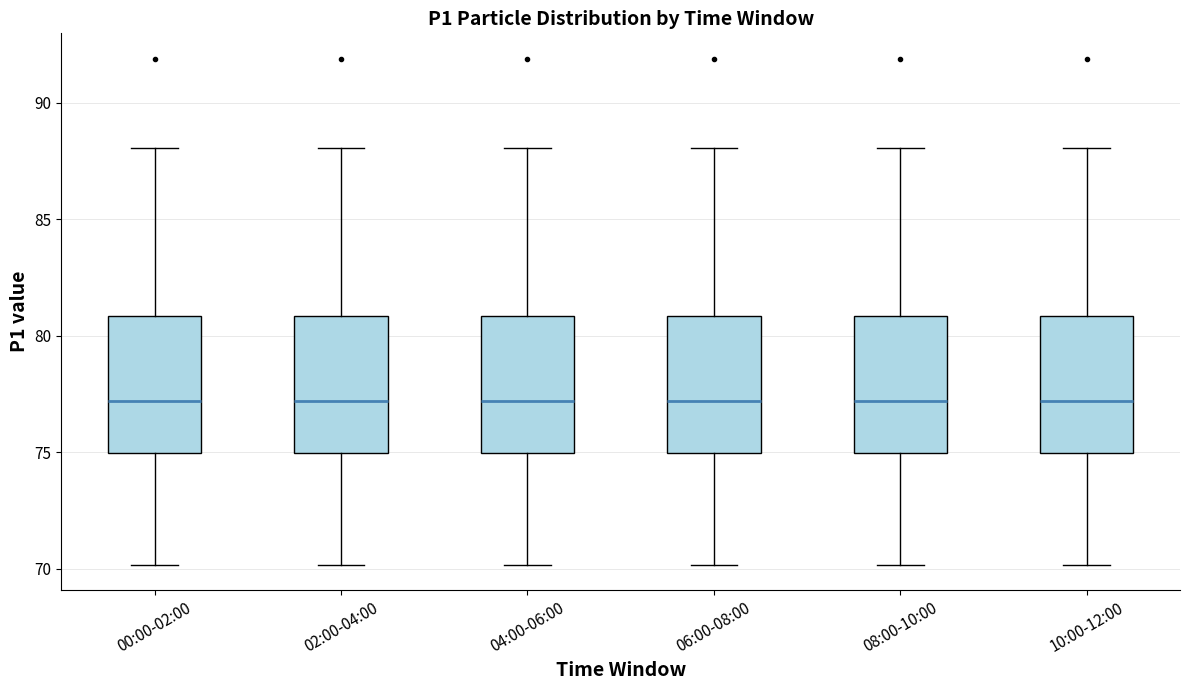

Reading left to right, read every box against the y-axis: the position of its median line, the range the box covers, and the ends of its whiskers. The values are not printed on the chart, so give them approximately, as read against the axis.

00:00-02:00: median 77, box 75 to 81, whiskers 70 to 88
02:00-04:00: median 77, box 75 to 81, whiskers 70 to 88
04:00-06:00: median 77, box 75 to 81, whiskers 70 to 88
06:00-08:00: median 77, box 75 to 81, whiskers 70 to 88
08:00-10:00: median 77, box 75 to 81, whiskers 70 to 88
10:00-12:00: median 77, box 75 to 81, whiskers 70 to 88